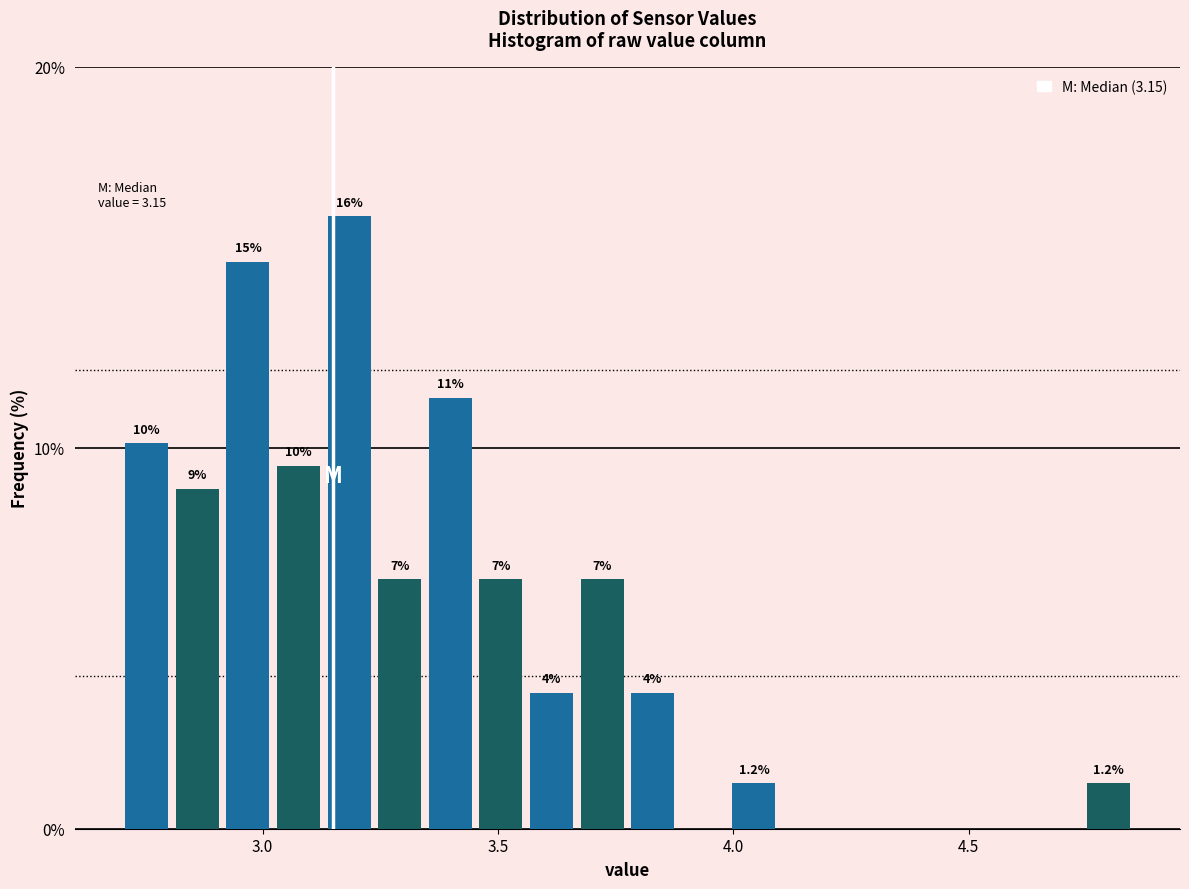

Read against the x-axis, roughly where is the centre of the tallest bar?

3.20